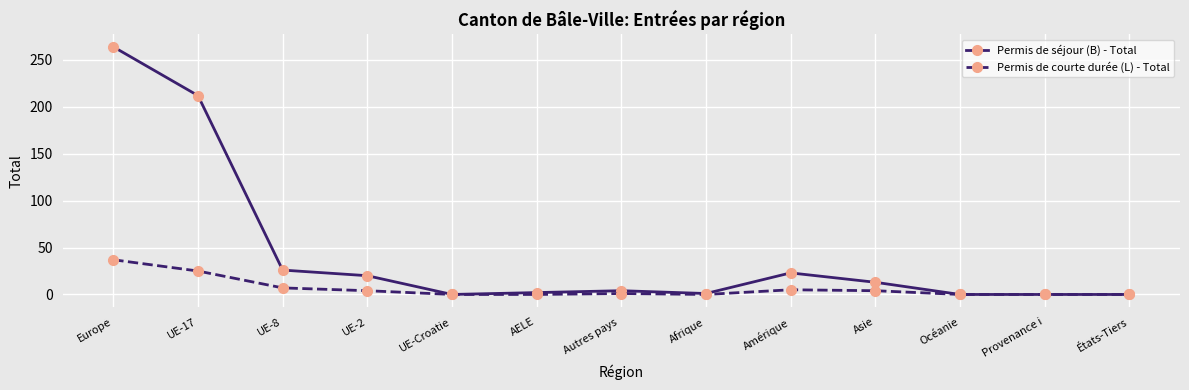

True or false: Permis de séjour (B) - Total has a value of 0 at États-Tiers.

True